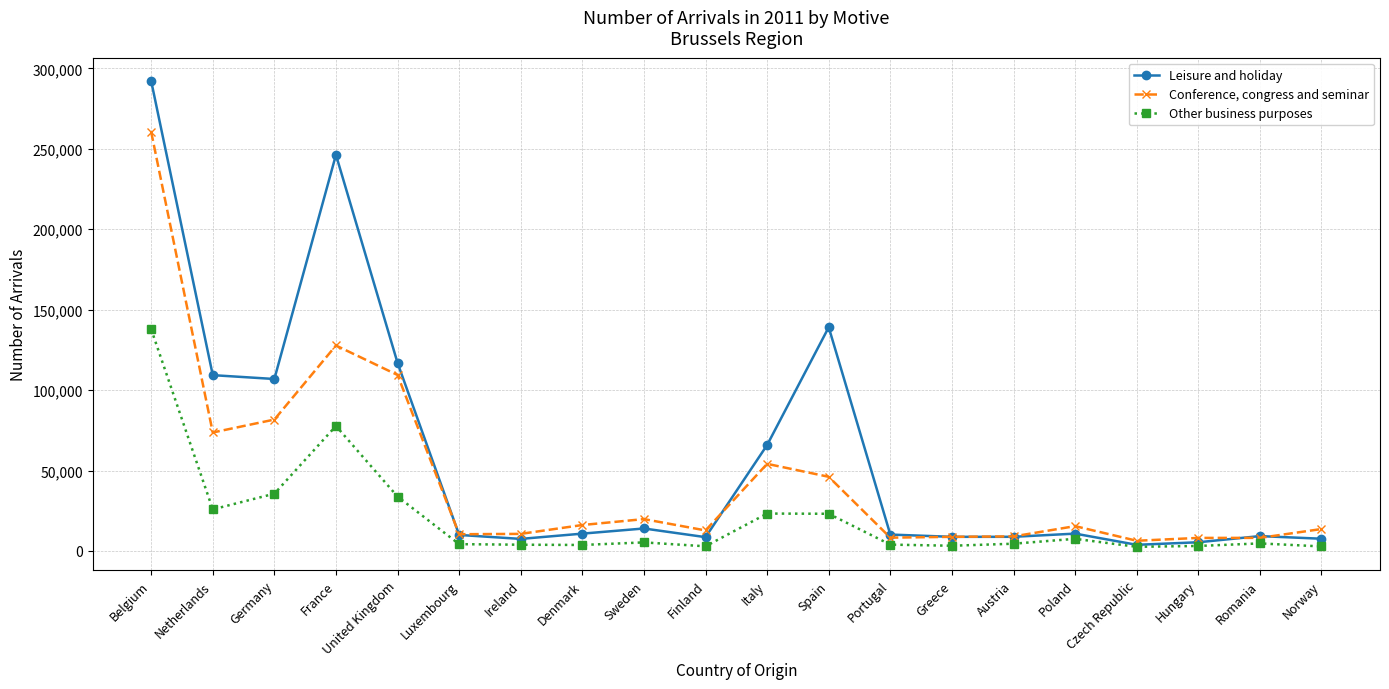

Rank the series at Ireland from highest to lowest value.

Conference, congress and seminar, Leisure and holiday, Other business purposes